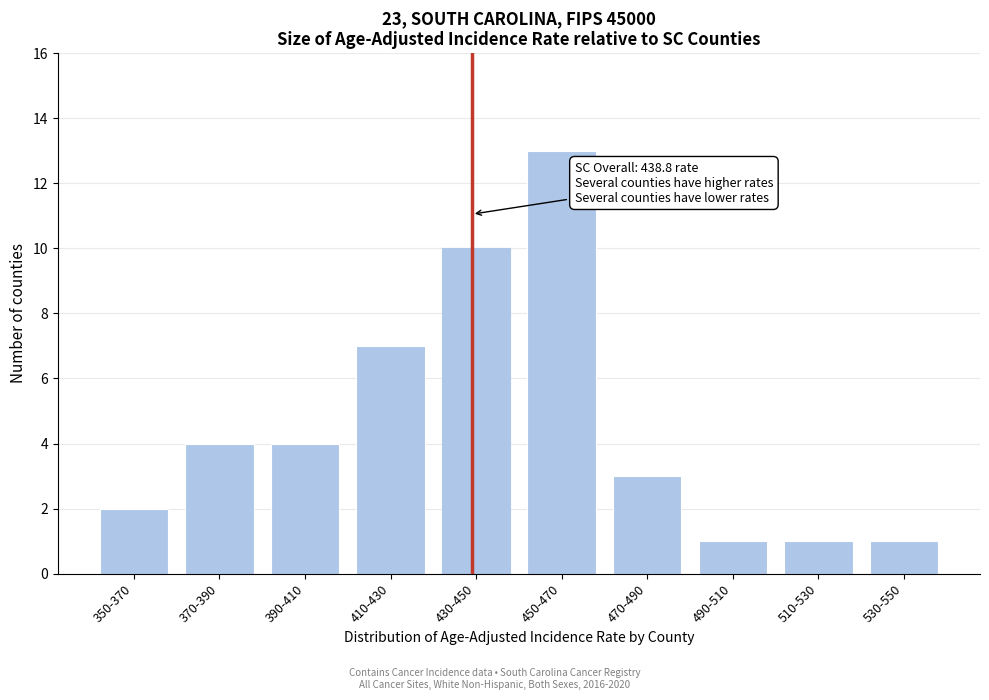

Reading right to left, transcribe all the data shown in this chart.

1	1	1	3	13	10	7	4	4	2